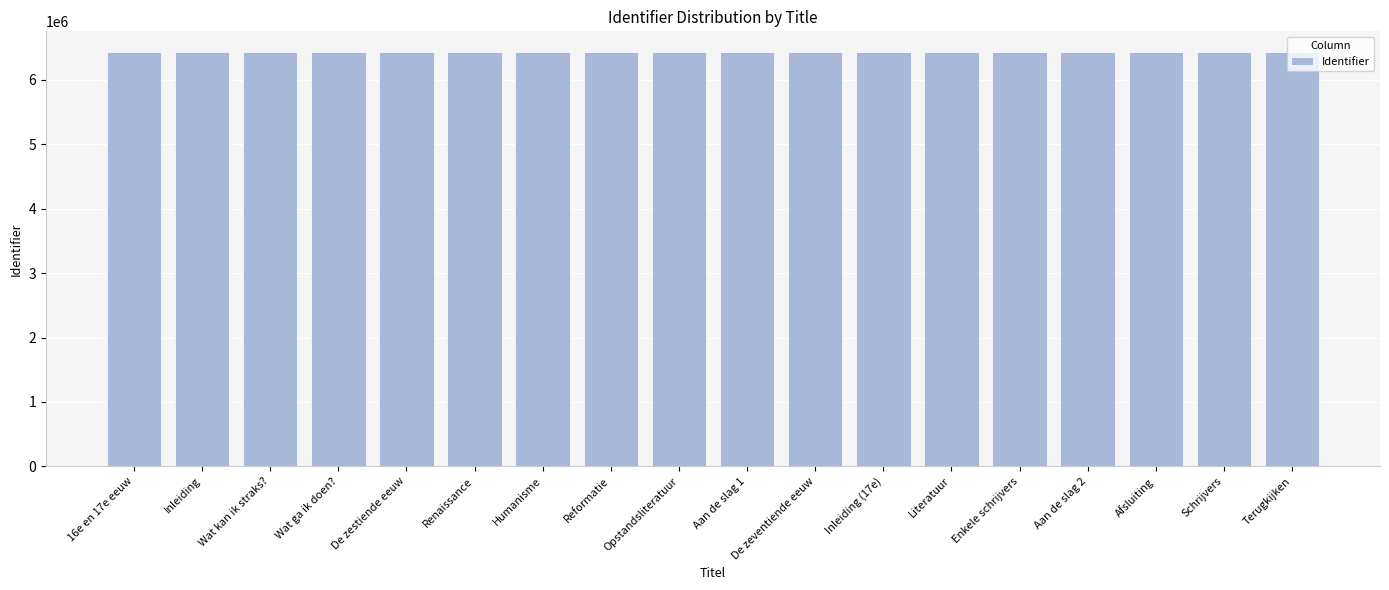

What is the label of the 18th bar from the left?

Terugkijken